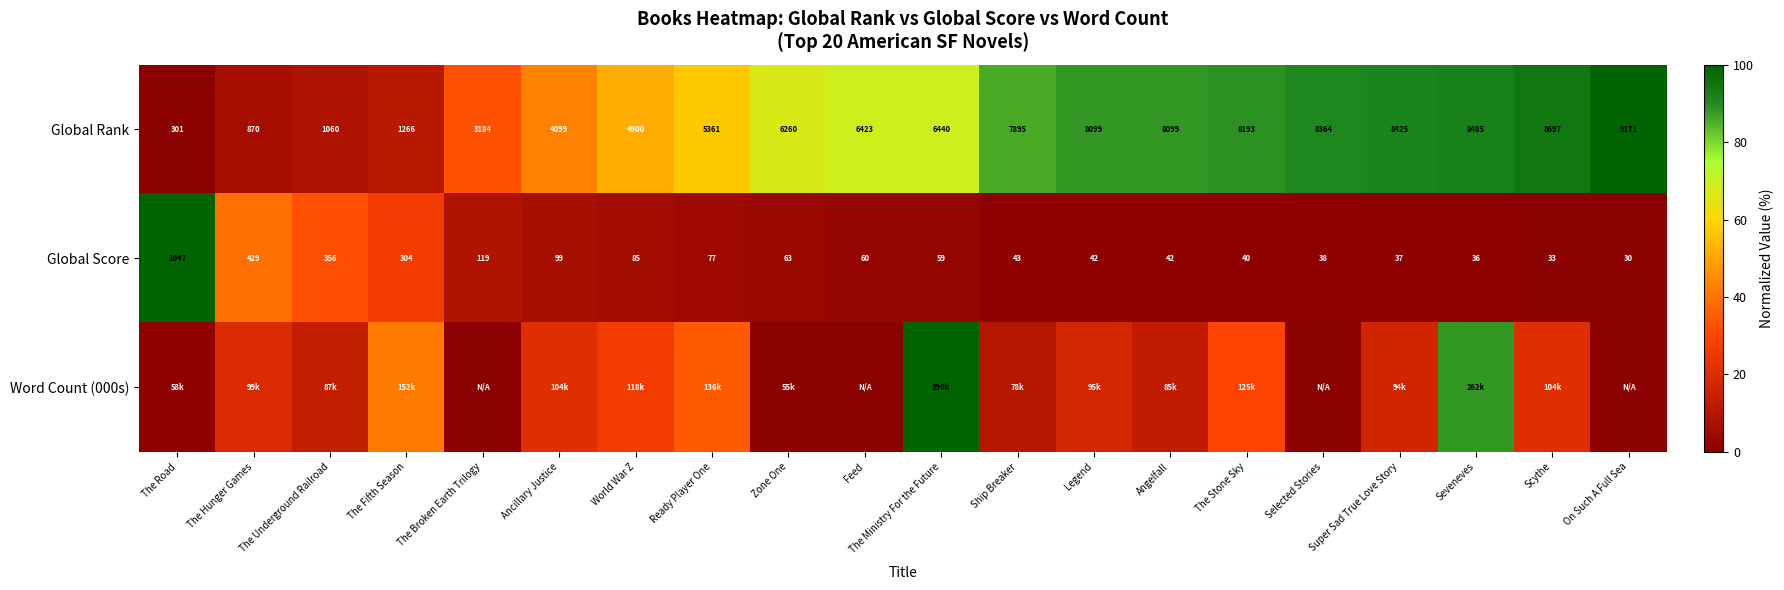

Which category has the highest value in the Global Score series?

The Road